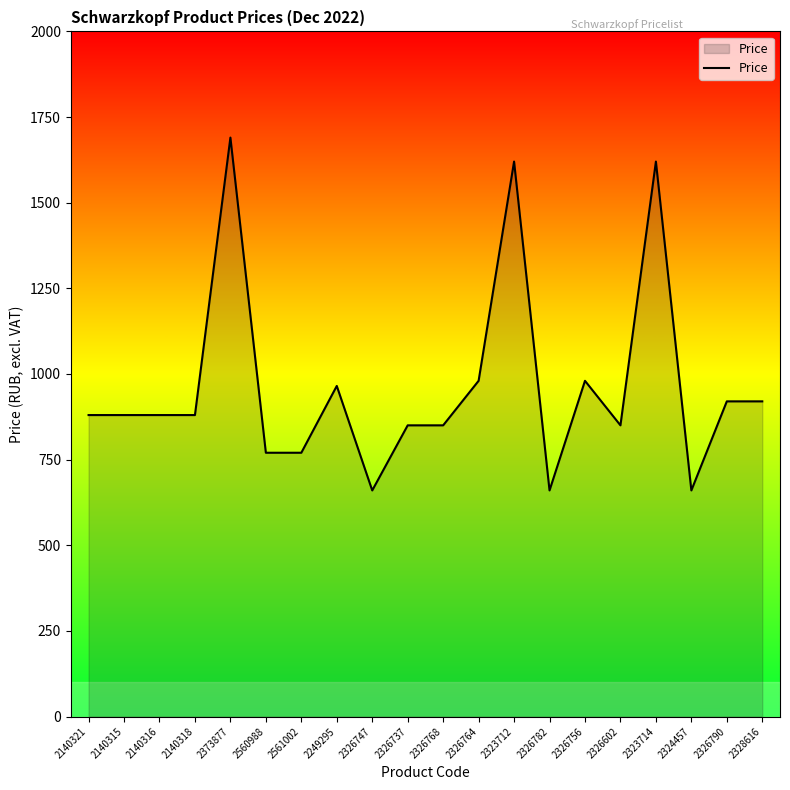

True or false: the data shows 660 at 2326747.

True